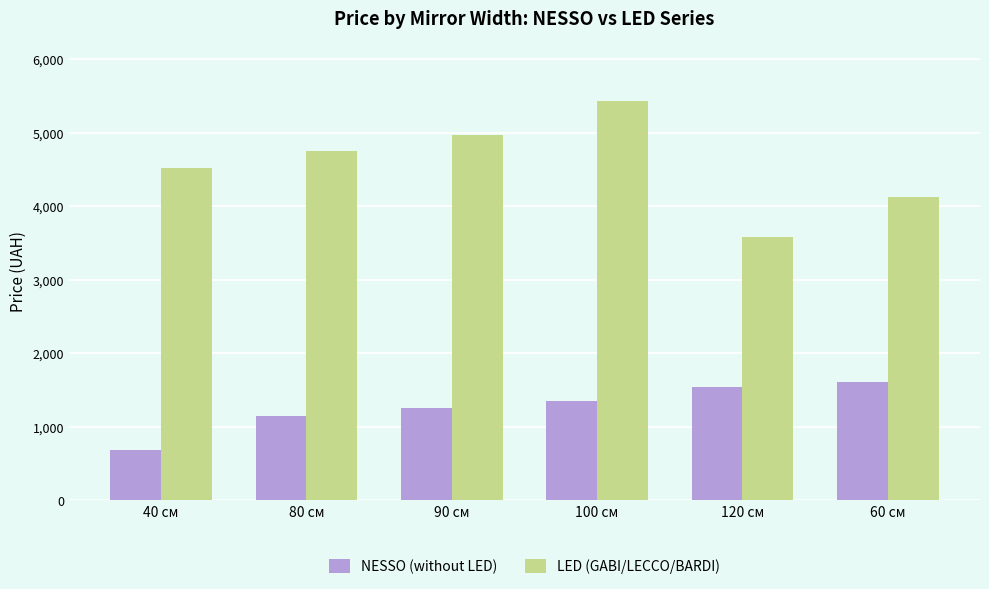

How many categories are shown in the chart?

6